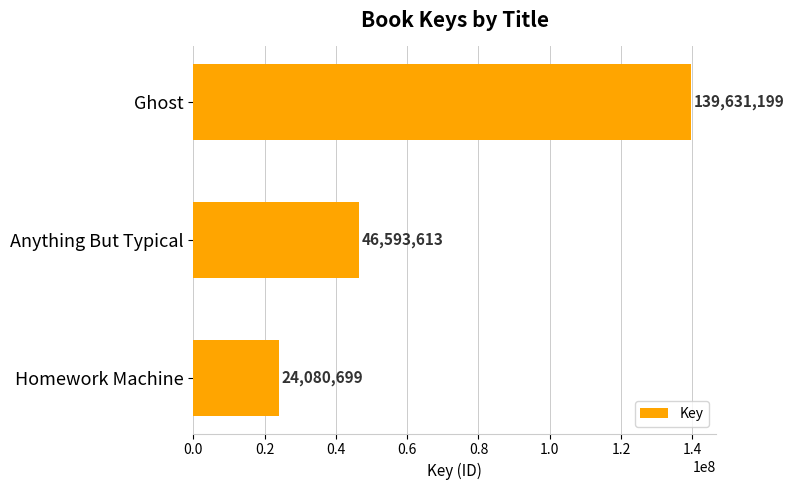

What position from the bottom is Anything But Typical?

2